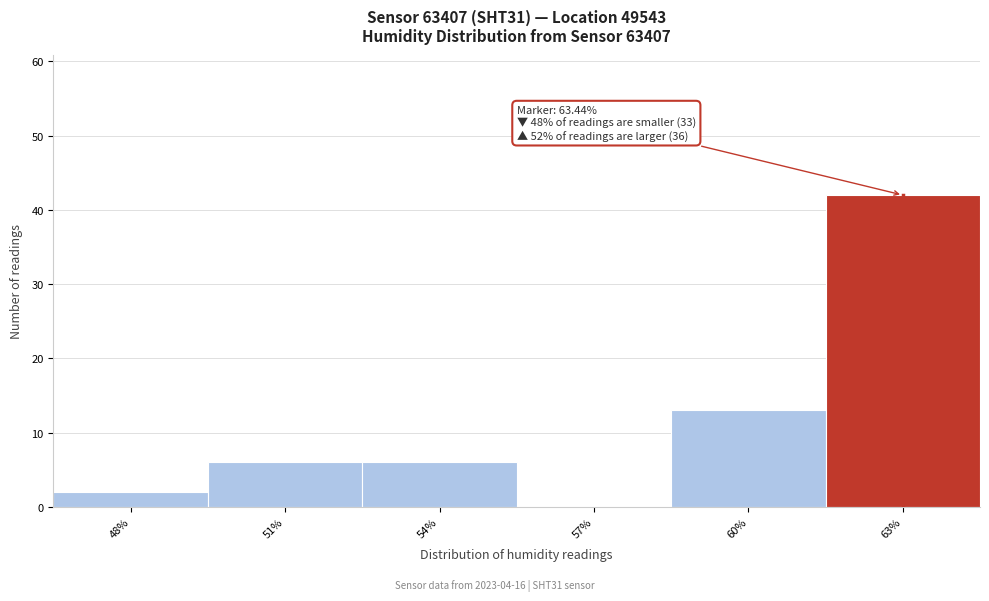

True or false: the data shows 0 at 57%.

True